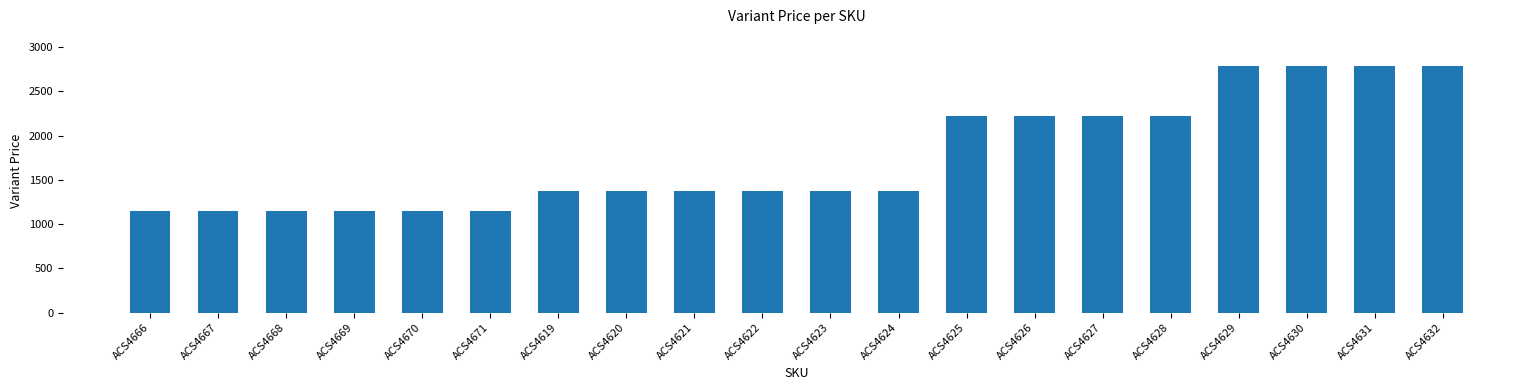

Reading right to left, transcribe all the data shown in this chart.

2782.4	2782.4	2782.4	2782.4	2222.4	2222.4	2222.4	2222.4	1376.8	1376.8	1376.8	1376.8	1376.8	1376.8	1149.0	1149.0	1149.0	1149.0	1149.0	1149.0